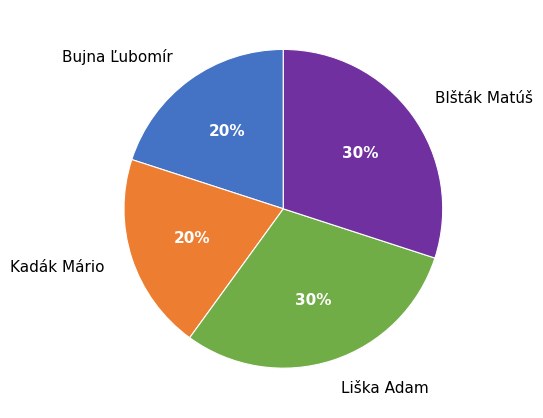

To the nearest percent, what is the combined percentage of Kadák Mário and Liška Adam?

50%